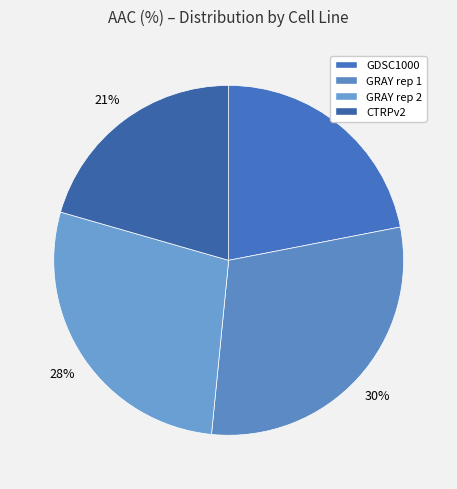

Count the number of slices in the pie.

4